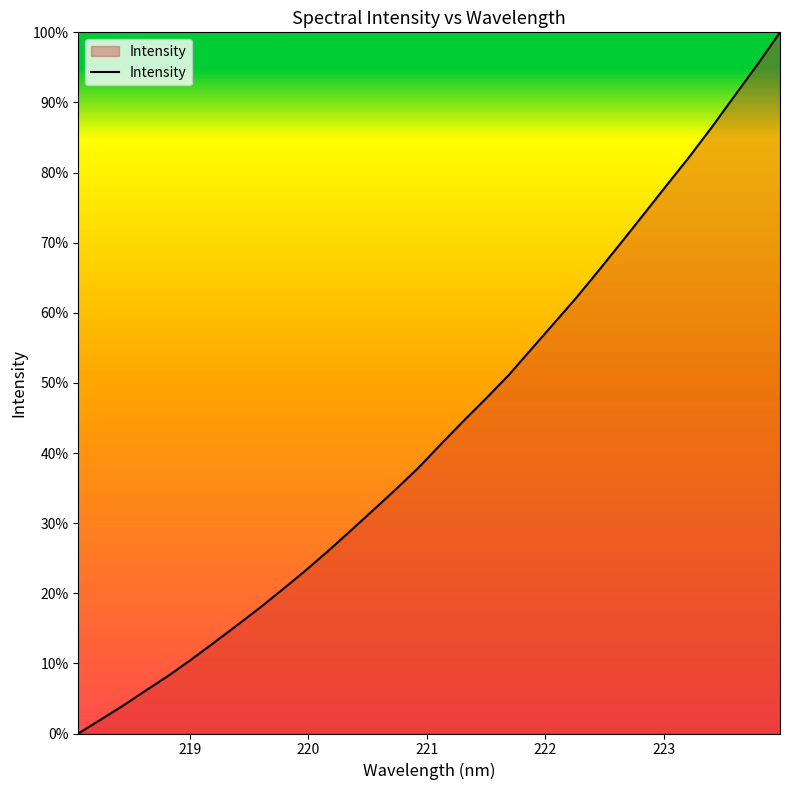

True or false: there are more than 2 points higher than both neighbors.

False